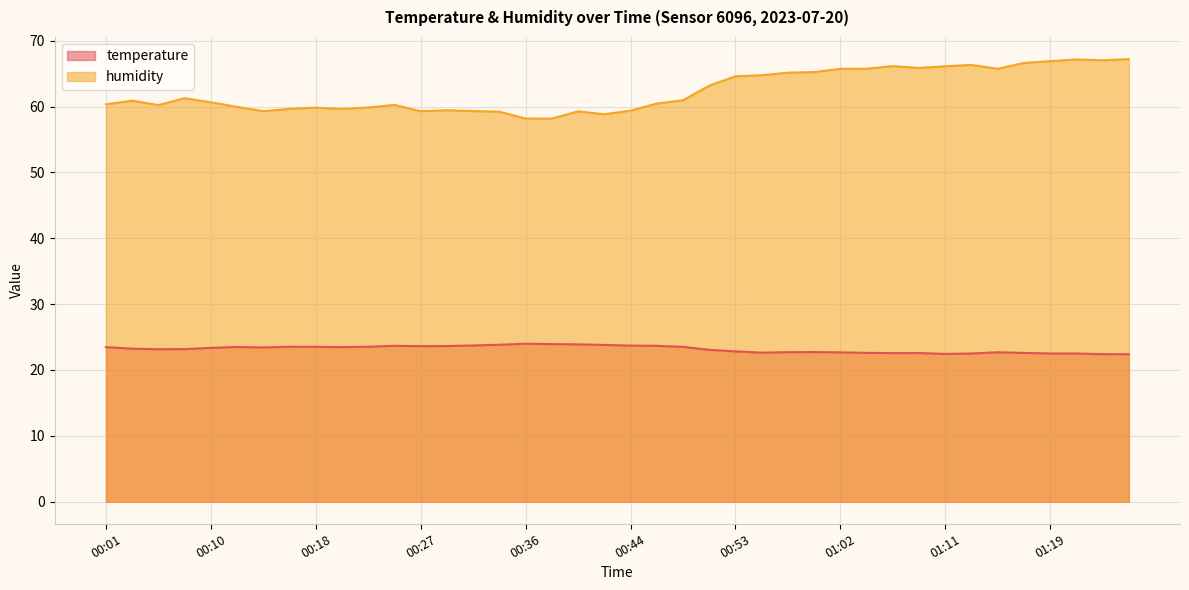

Rank the series at 01:27 from highest to lowest value.

humidity, temperature